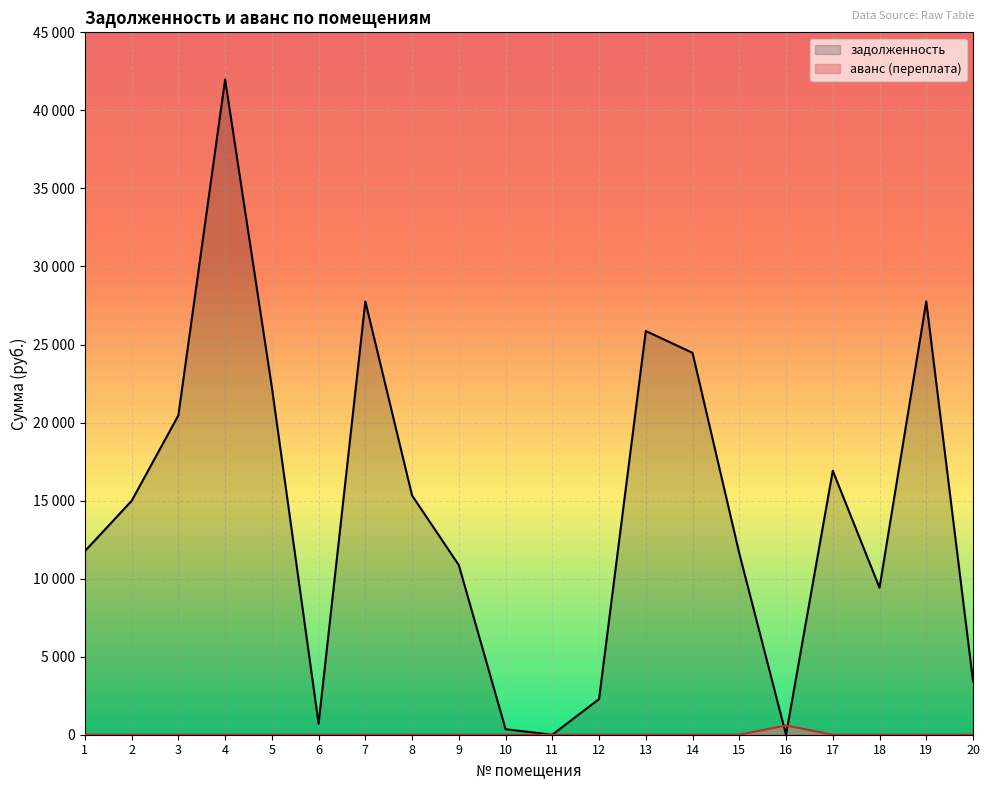

Which series has the widest spread of values?

задолженность